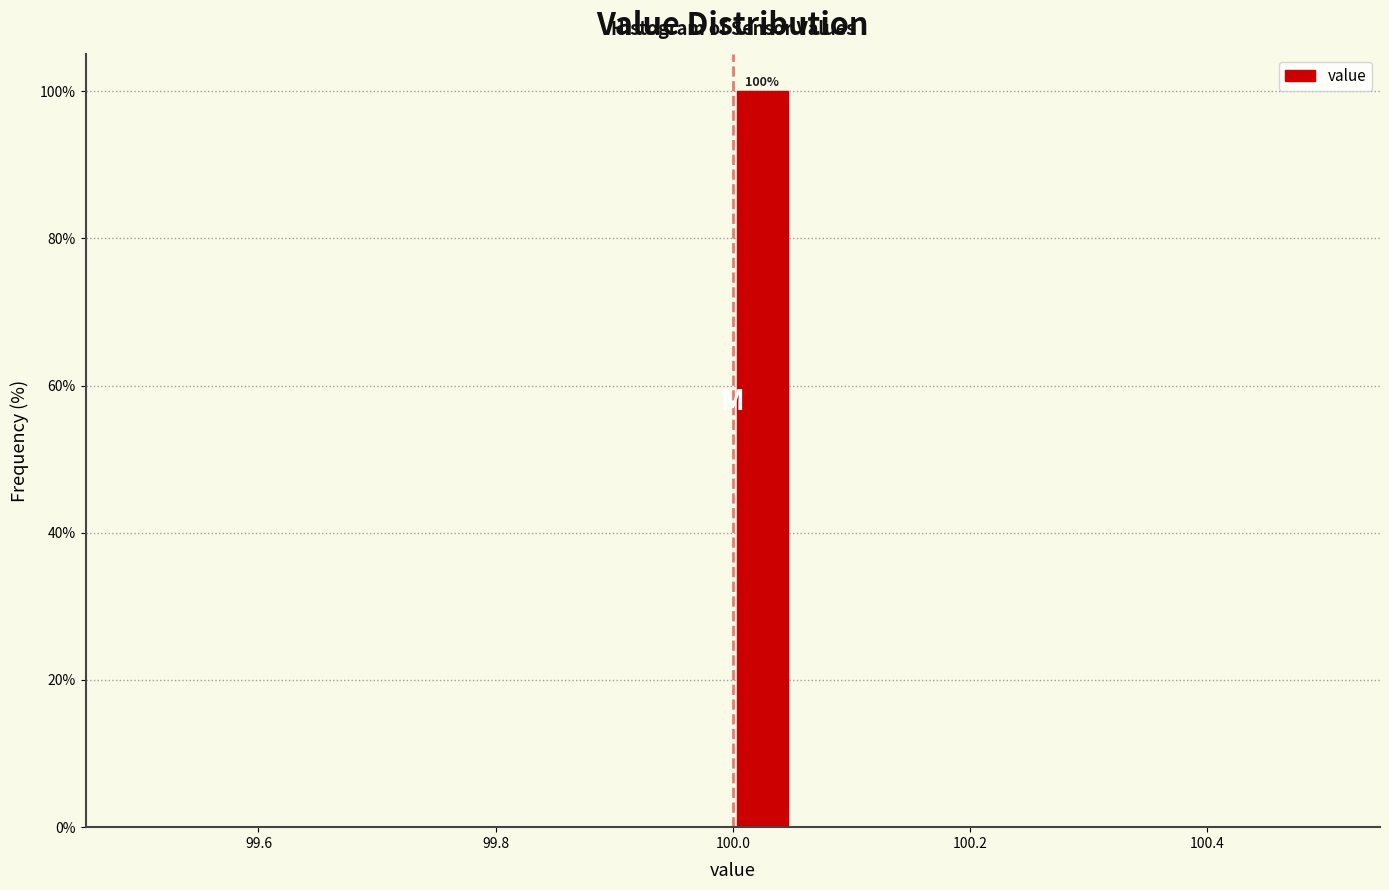

Around what value on the x-axis is the tallest bar? Give the approximate position of its centre, as read against the axis.

100.02